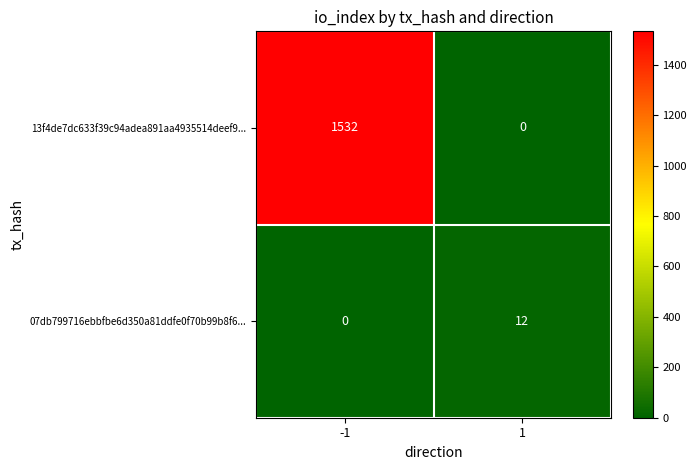

List the series in order of their peak value, highest first.

13f4de7dc633f39c94adea891aa4935514deef9..., 07db799716ebbfbe6d350a81ddfe0f70b99b8f6...